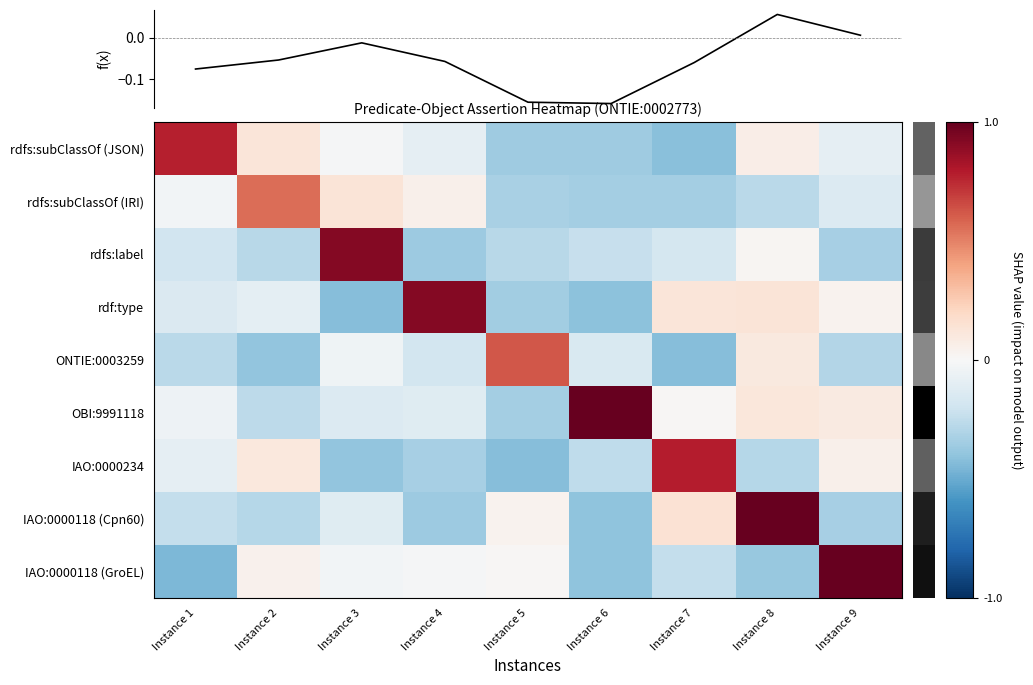

At which category is the sum across all series the highest?

Instance 8